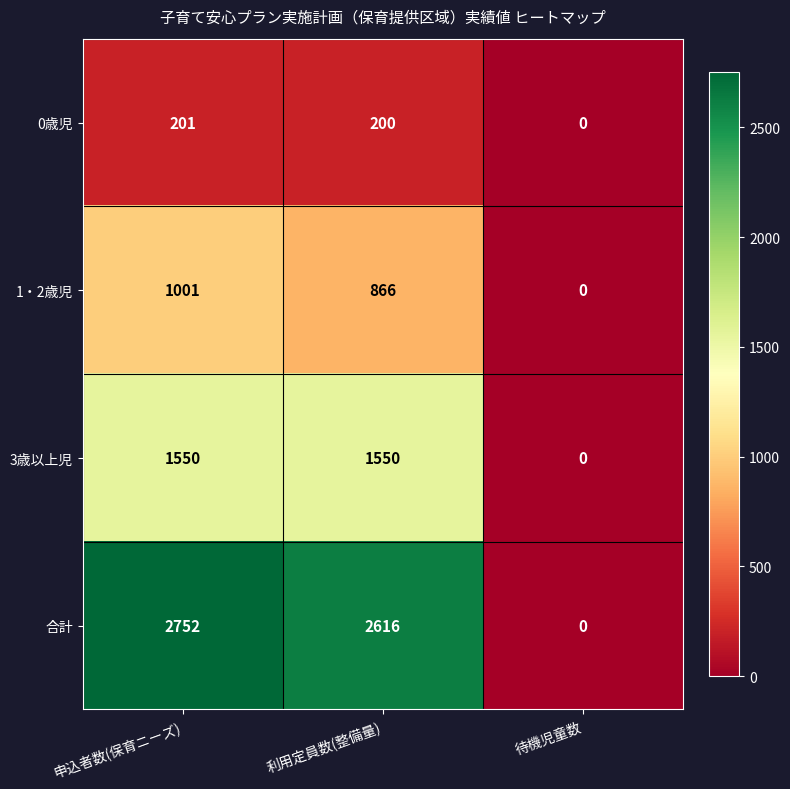

How many series are shown in this chart?

4